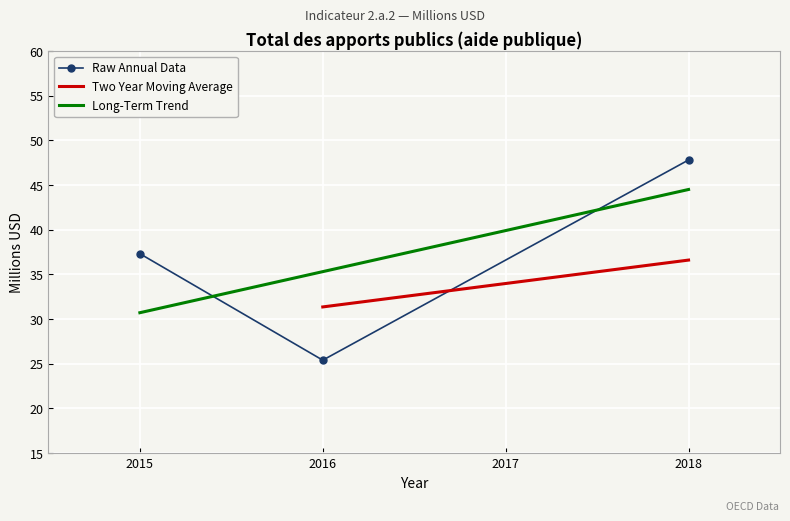

What is the value of the 3rd point from the left?

47.8